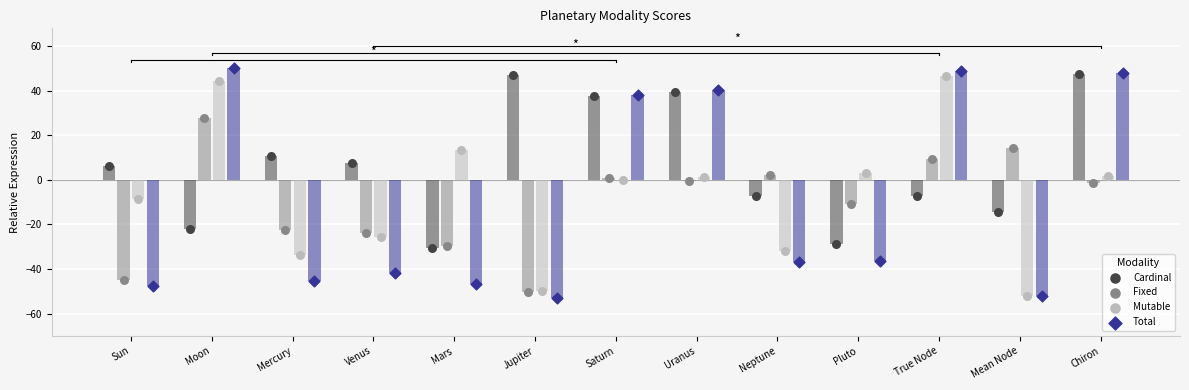

Is the value of Mutable at Mercury greater than the value of Fixed at Chiron?

No